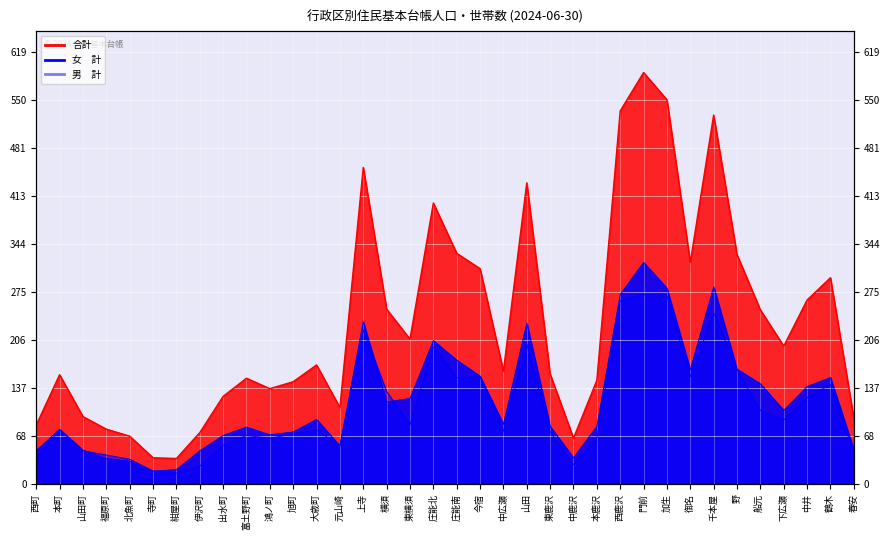

At which label does 男　計 reach its peak?

門前